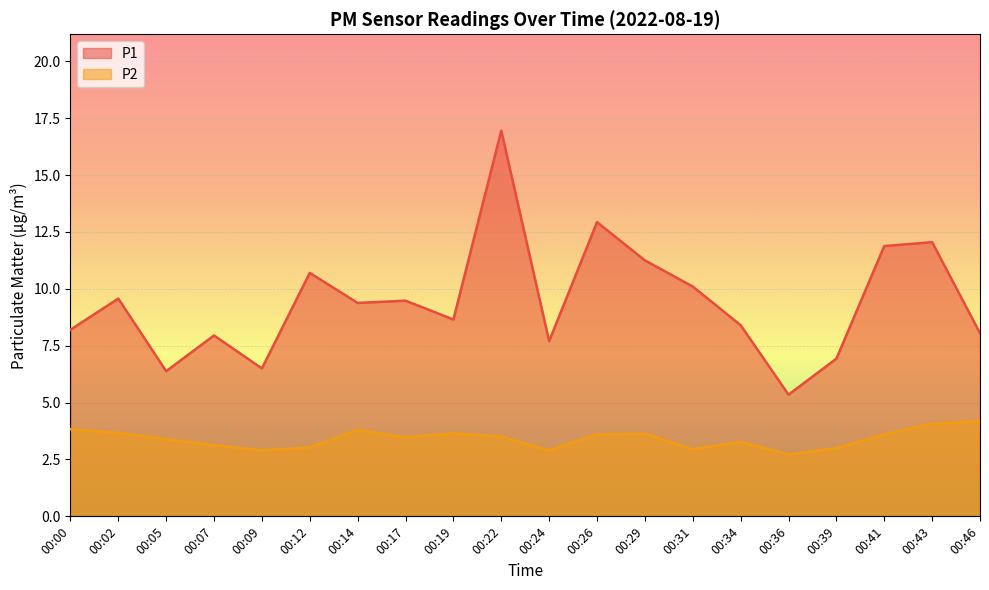

Read the P2 value at 00:05.

3.4